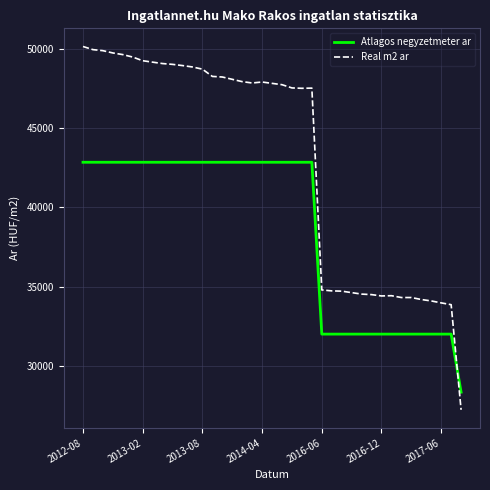

Which series has the widest spread of values?

Real m2 ar